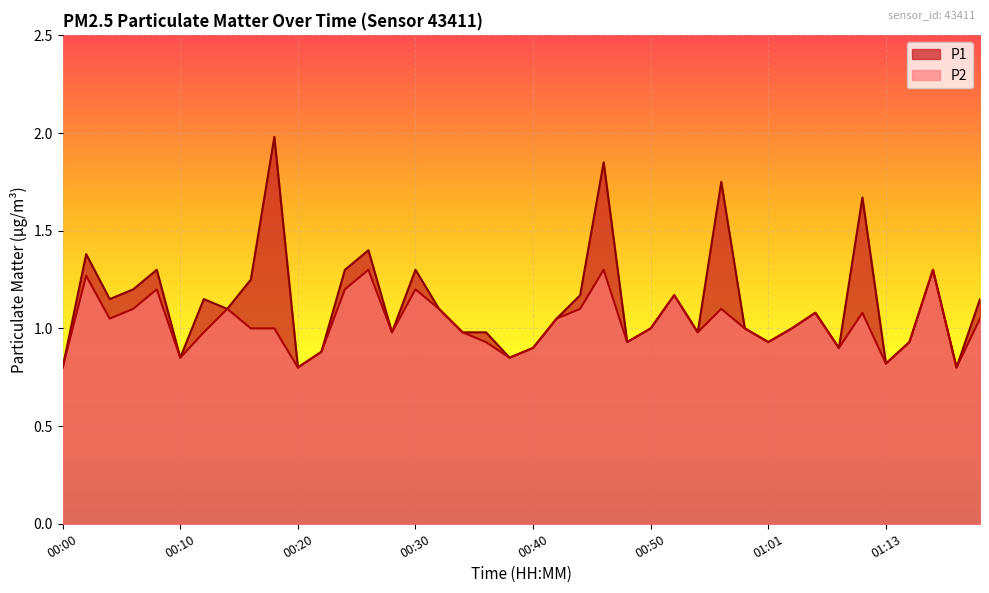

Where is P1 nearest to the value 1?

00:50